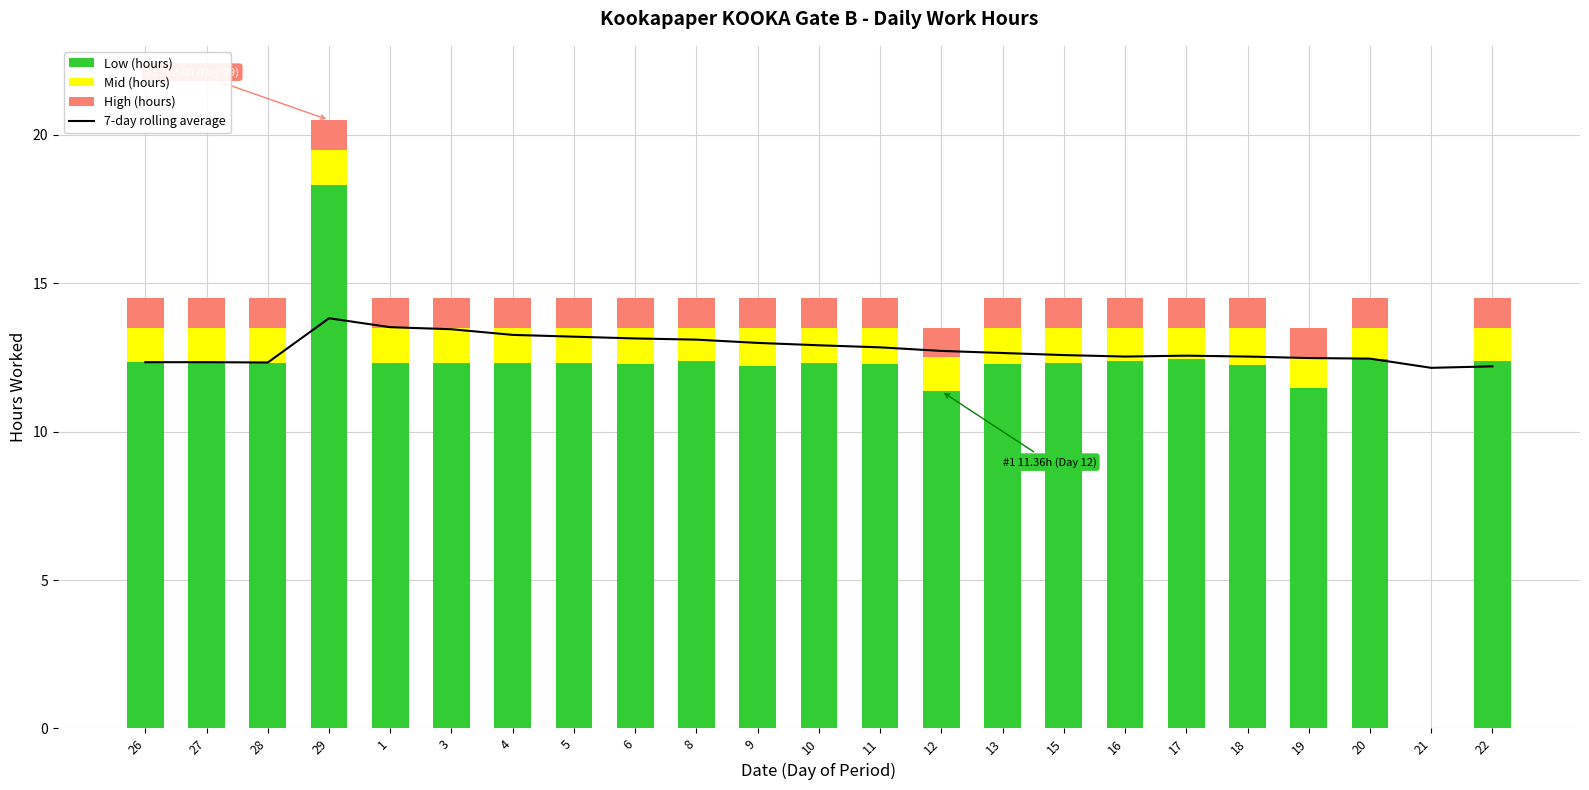

Which series has the largest range (max minus min)?

Low (hours)